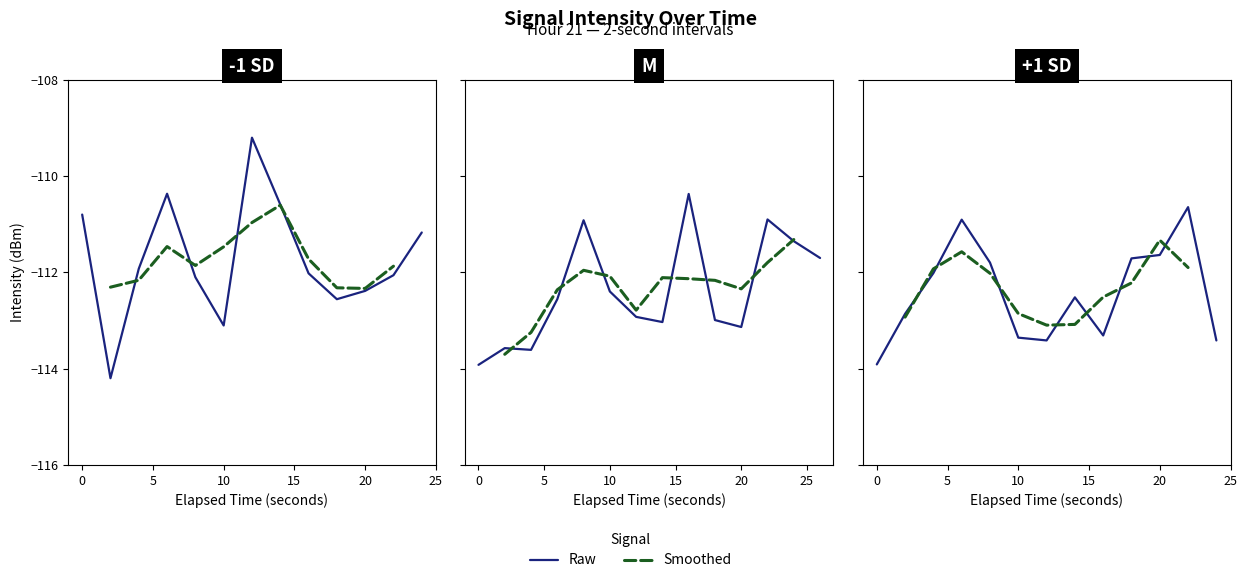

Rank the categories by value from lowest to highest.

1, 13, 27, 15, 14, 39, 33, 32, 35, 23, 5, 20, 22, 19, 28, 9, 16, 34, 18, 10, 4, 11, 8, 29, 2, 31, 36, 26, 37, 25, 12, 17, 30, 24, 0, 38, 7, 21, 3, 6